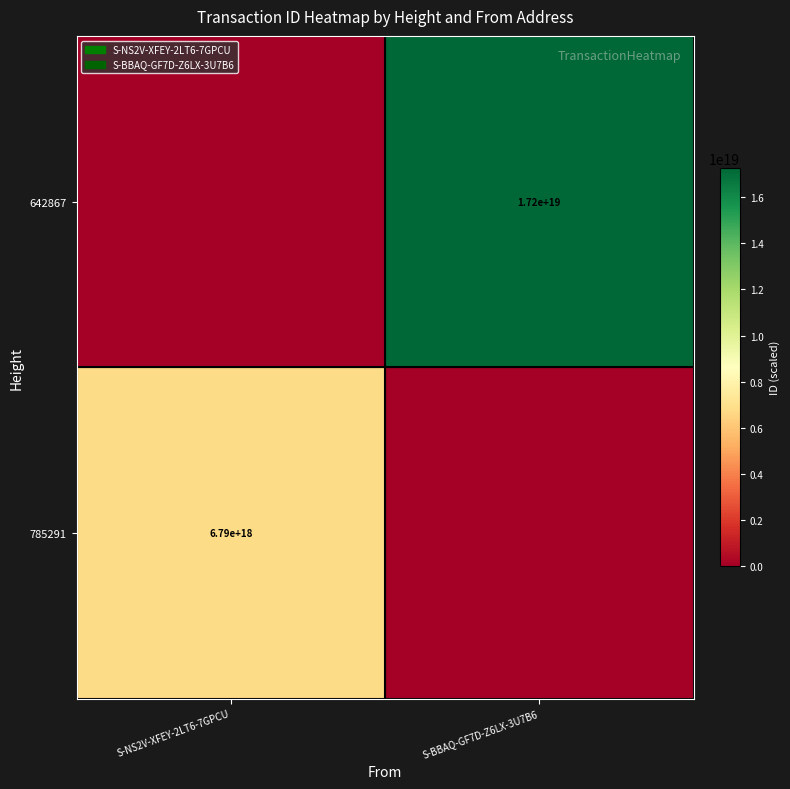

True or false: 785291 has a value of 3504824690094200832 at S-NS2V-XFEY-2LT6-7GPCU.

False